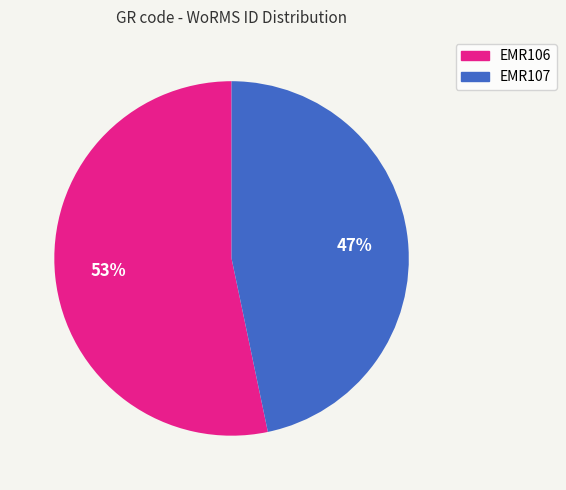

To the nearest percent, what percentage of the pie is EMR106?

53%